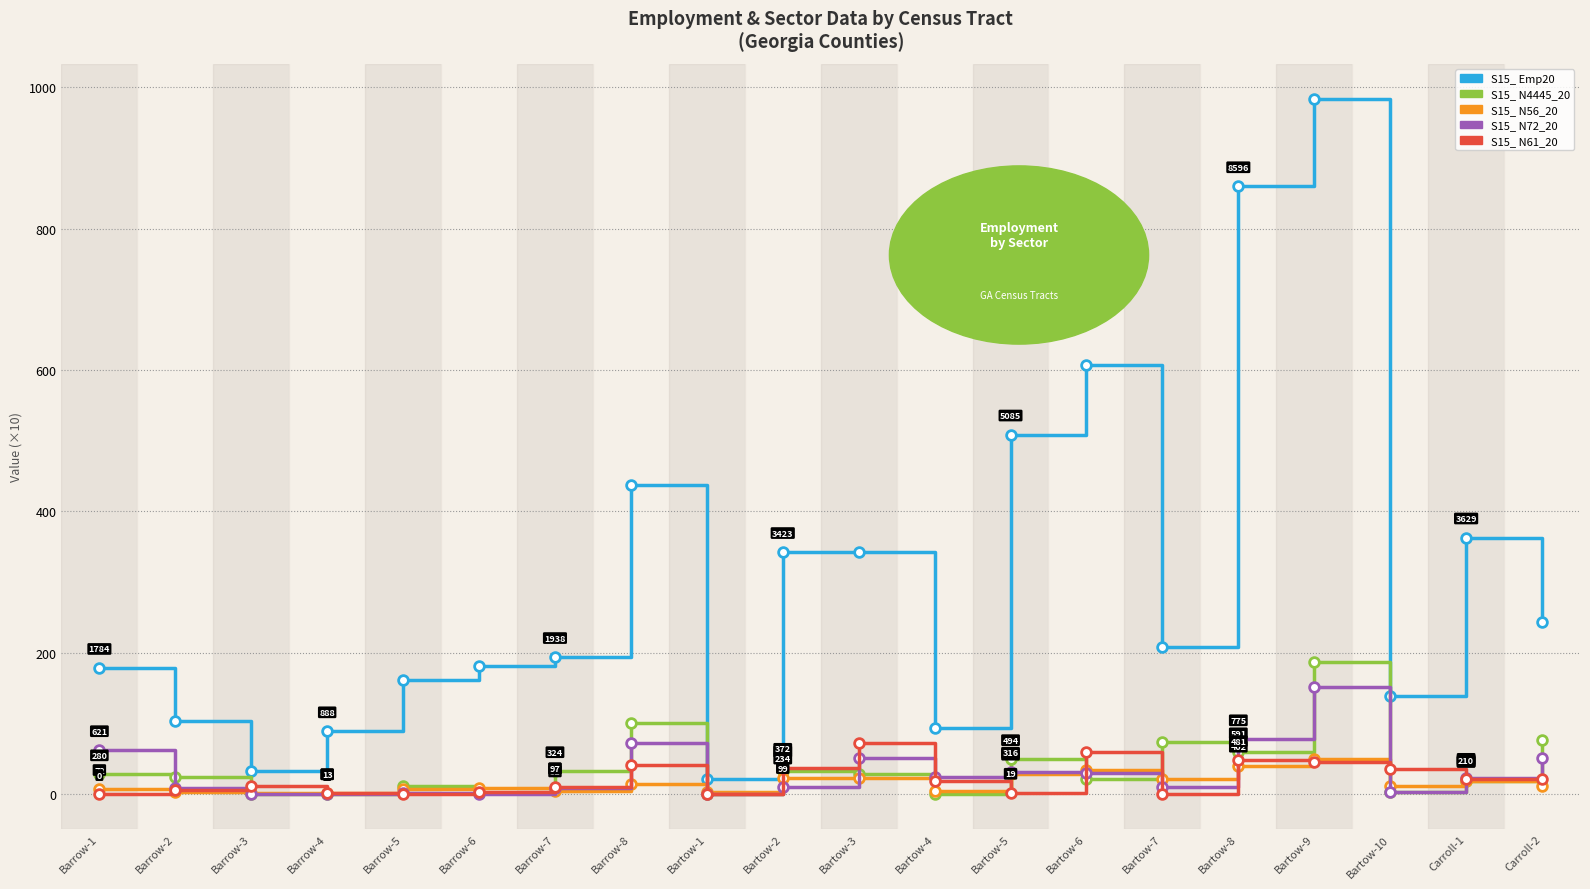

What is the label of the 3rd point from the left?

Barrow-3